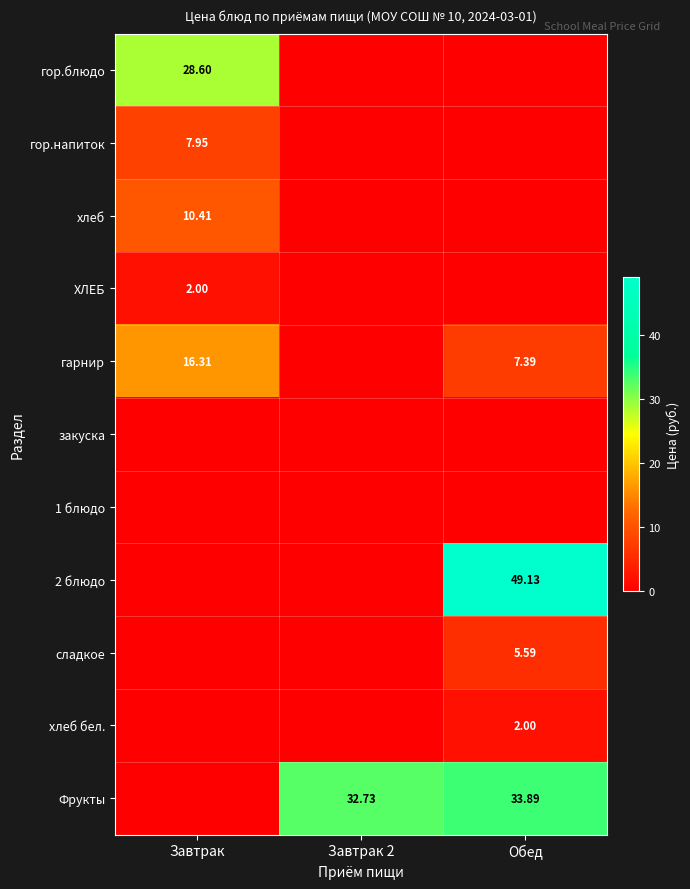

List the series in order of their peak value, highest first.

2 блюдо, Фрукты, гор.блюдо, гарнир, хлеб, гор.напиток, сладкое, ХЛЕБ, хлеб бел., закуска, 1 блюдо